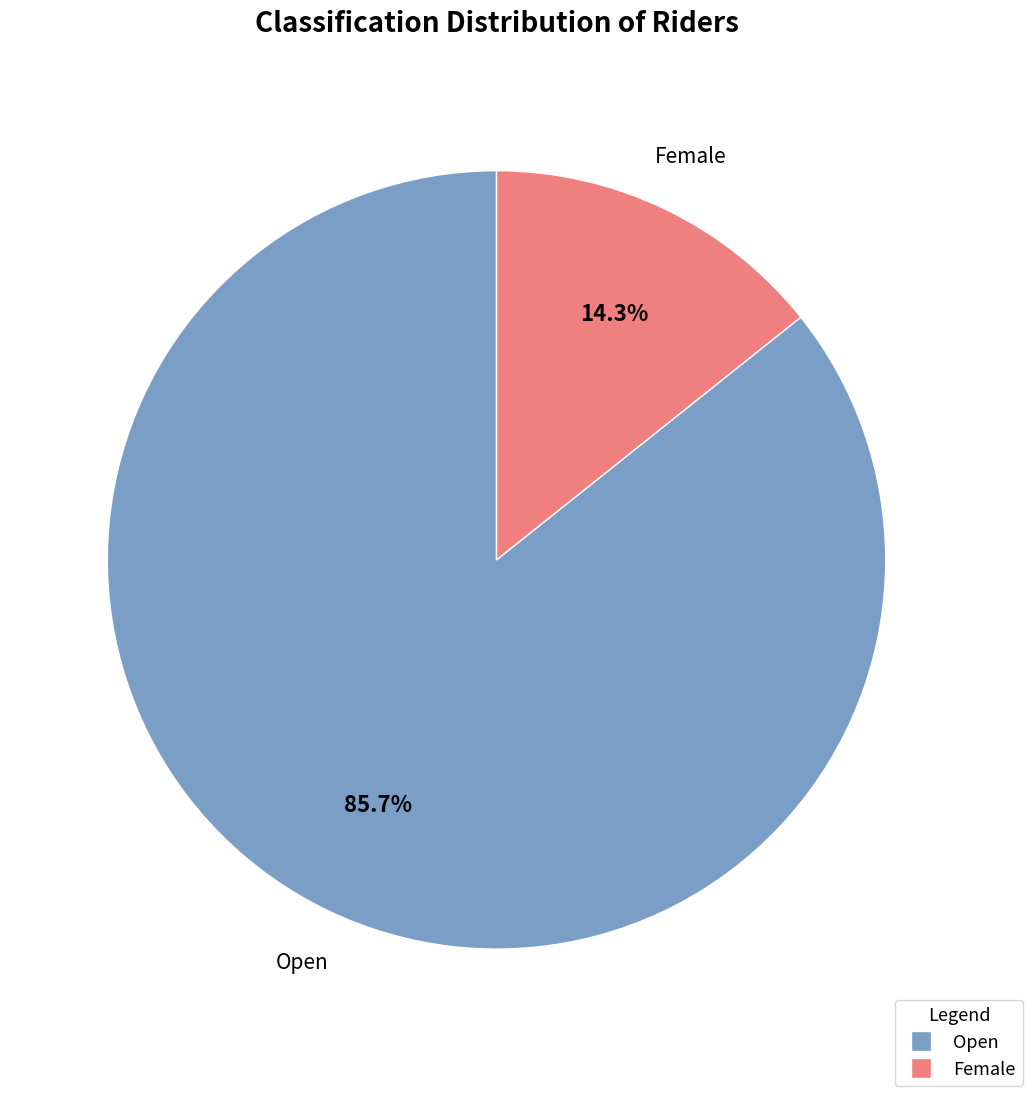

Which has a higher value, Female or Open?

Open